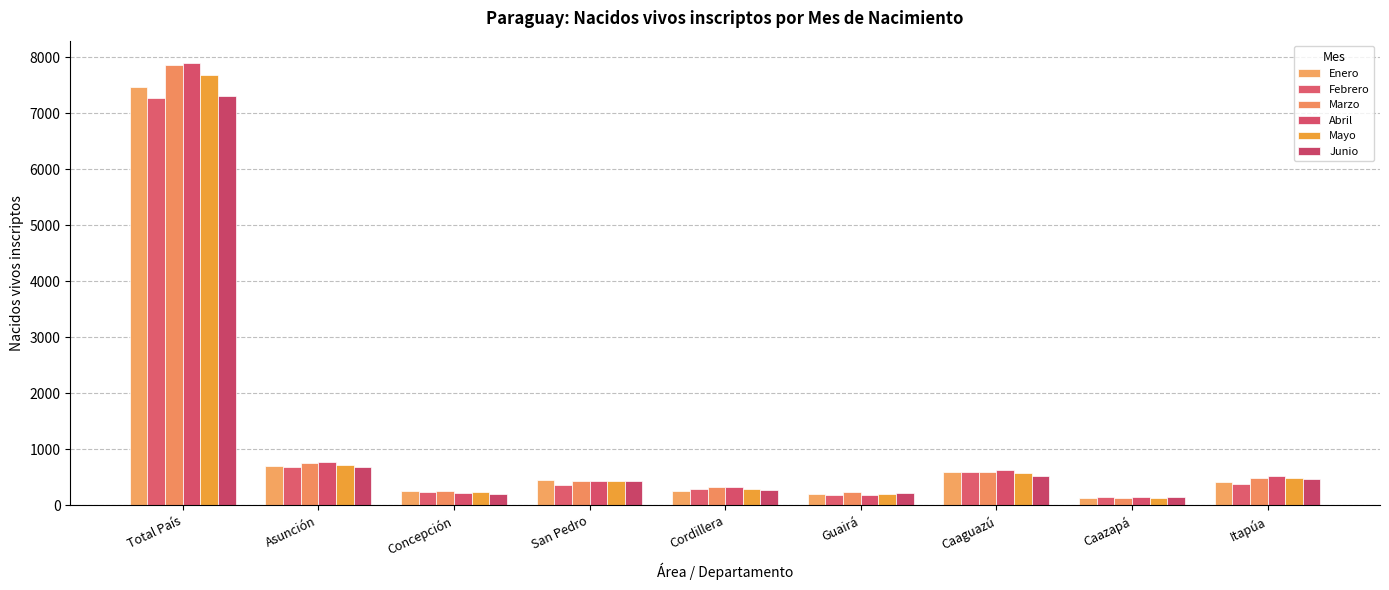

What is the total value across all series at Concepción?

1431